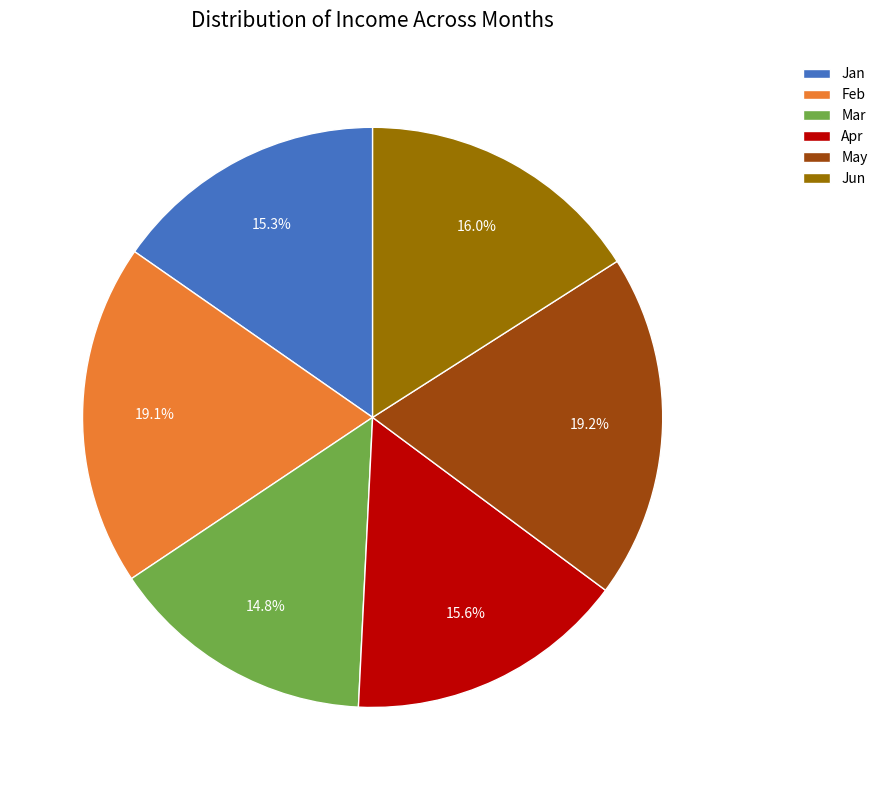

Count the number of slices in the pie.

6